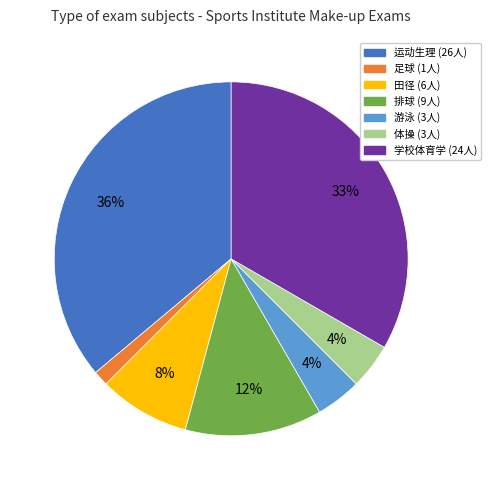

Is there a majority slice in this chart?

No